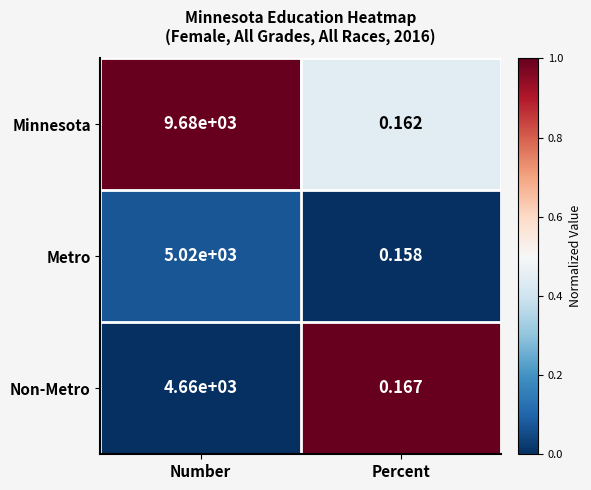

Which category has the lowest value in the Non-Metro series?

Percent